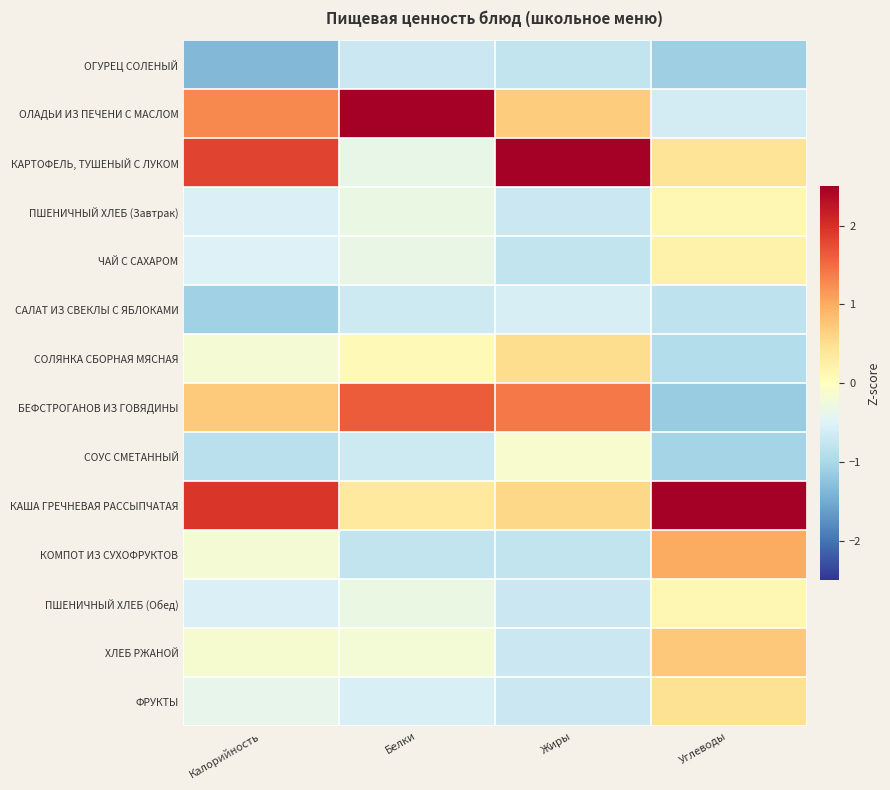

Reading right to left, transcribe all the data shown in this chart.

ОГУРЕЦ СОЛЕНЫЙ: Углеводы=-1.1	Жиры=-0.8	Белки=-0.7	Калорийность=-1.4
ОЛАДЬИ ИЗ ПЕЧЕНИ С МАСЛОМ: Углеводы=-0.6	Жиры=0.7	Белки=2.9	Калорийность=1.3
КАРТОФЕЛЬ, ТУШЕНЫЙ С ЛУКОМ: Углеводы=0.4	Жиры=2.6	Белки=-0.4	Калорийность=1.8
ПШЕНИЧНЫЙ ХЛЕБ (Завтрак): Углеводы=0.1	Жиры=-0.7	Белки=-0.3	Калорийность=-0.5
ЧАЙ С САХАРОМ: Углеводы=0.2	Жиры=-0.8	Белки=-0.4	Калорийность=-0.5
САЛАТ ИЗ СВЕКЛЫ С ЯБЛОКАМИ: Углеводы=-0.8	Жиры=-0.6	Белки=-0.7	Калорийность=-1.1
СОЛЯНКА СБОРНАЯ МЯСНАЯ: Углеводы=-0.9	Жиры=0.5	Белки=0.1	Калорийность=-0.2
БЕФСТРОГАНОВ ИЗ ГОВЯДИНЫ: Углеводы=-1.1	Жиры=1.4	Белки=1.6	Калорийность=0.7
СОУС СМЕТАННЫЙ: Углеводы=-1.1	Жиры=-0.1	Белки=-0.7	Калорийность=-0.8
КАША ГРЕЧНЕВАЯ РАССЫПЧАТАЯ: Углеводы=2.6	Жиры=0.6	Белки=0.3	Калорийность=1.9
КОМПОТ ИЗ СУХОФРУКТОВ: Углеводы=1.0	Жиры=-0.8	Белки=-0.8	Калорийность=-0.2
ПШЕНИЧНЫЙ ХЛЕБ (Обед): Углеводы=0.1	Жиры=-0.7	Белки=-0.3	Калорийность=-0.5
ХЛЕБ РЖАНОЙ: Углеводы=0.7	Жиры=-0.7	Белки=-0.2	Калорийность=-0.1
ФРУКТЫ: Углеводы=0.5	Жиры=-0.7	Белки=-0.6	Калорийность=-0.4